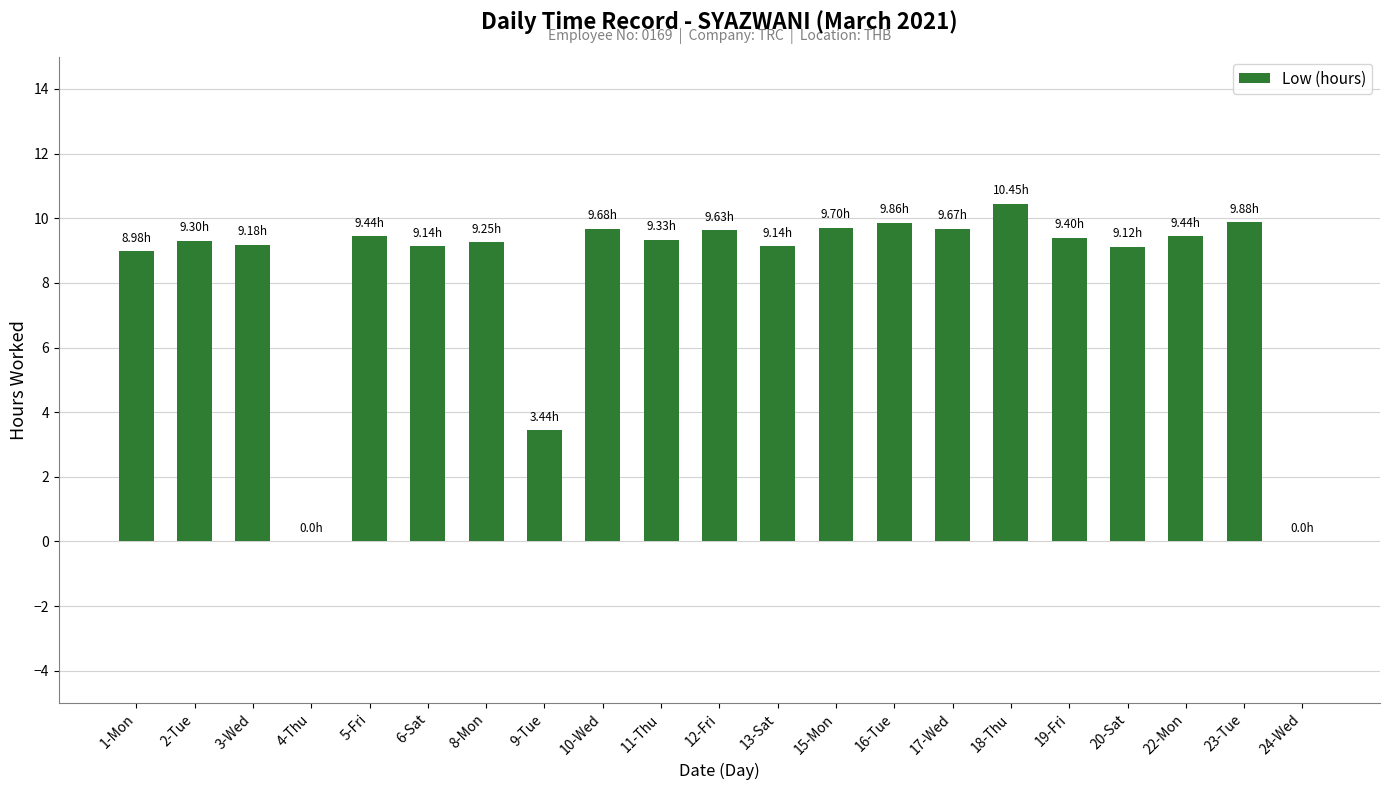

Which has a higher value, 12-Fri or 13-Sat?

12-Fri